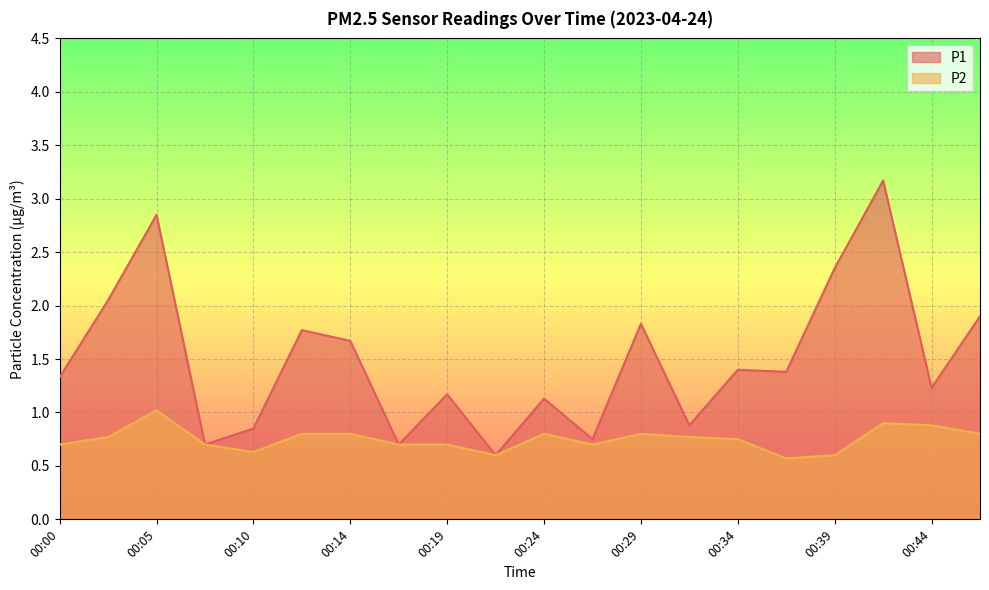

Rank the series at 00:22 from lowest to highest value.

P1, P2